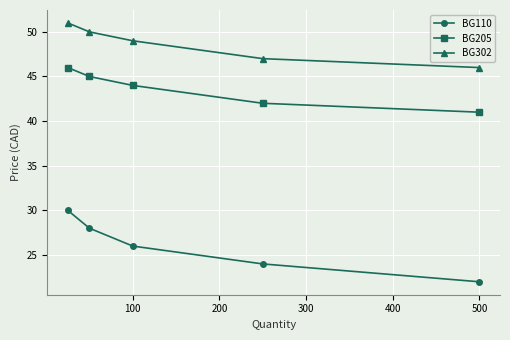

Which series has the largest total across all categories?

BG302